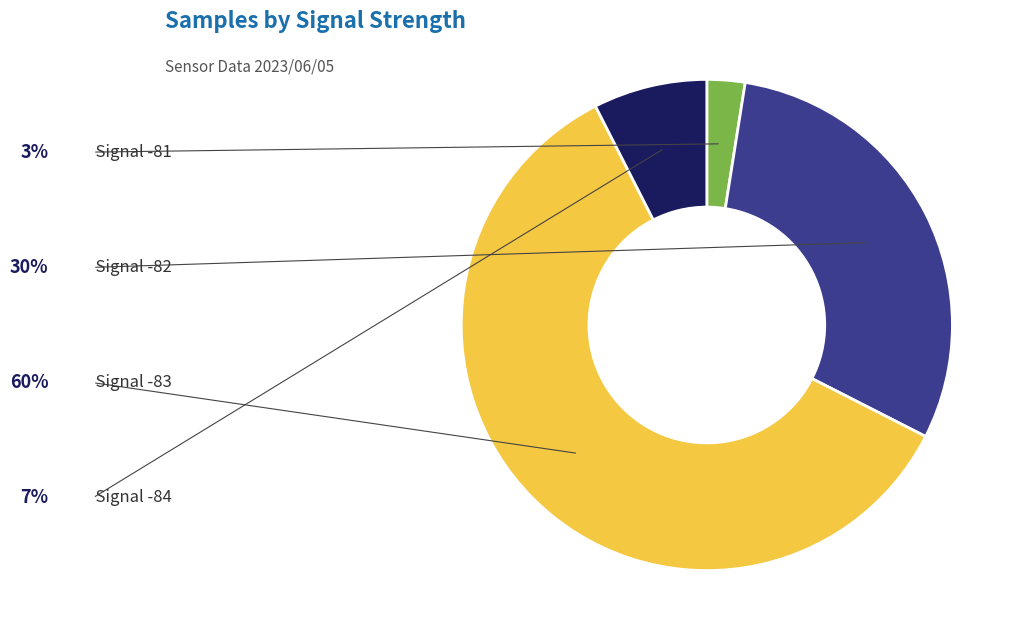

Is there a majority slice in this chart?

Yes